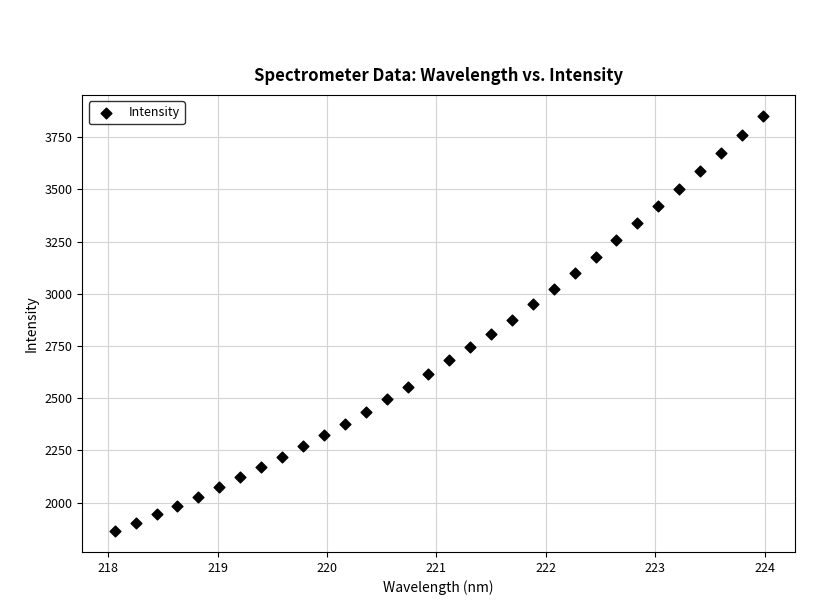

What is the range of X values (max minus min)?

5.9